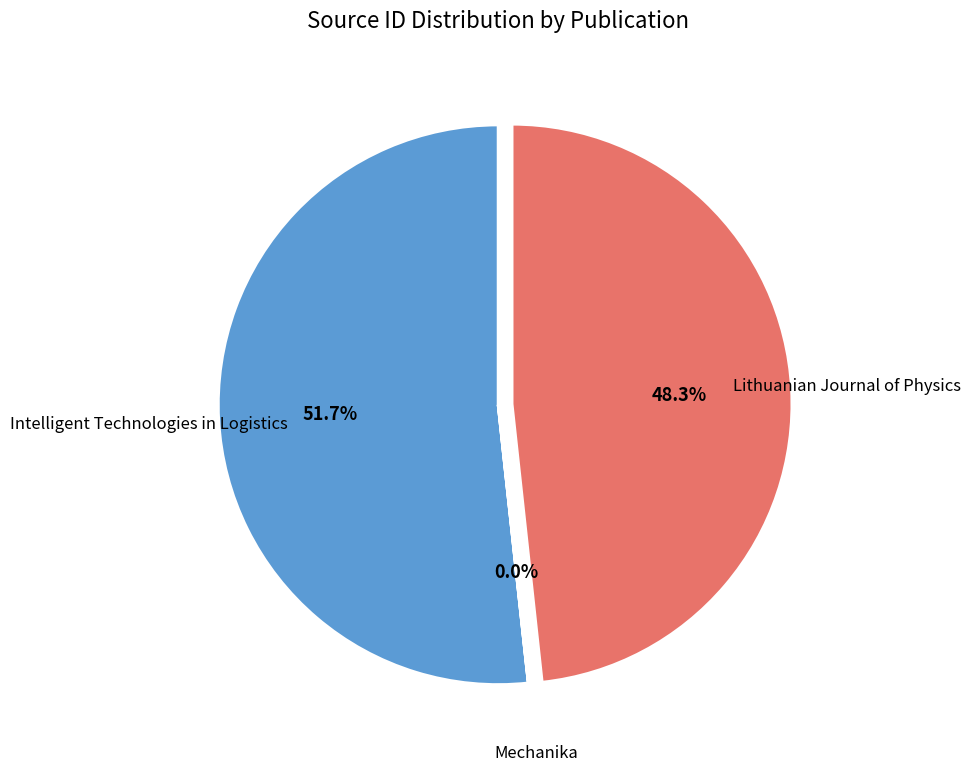

What is the ratio of the value at Lithuanian Journal of Physics to the value at Intelligent Technologies in Logistics?

0.9